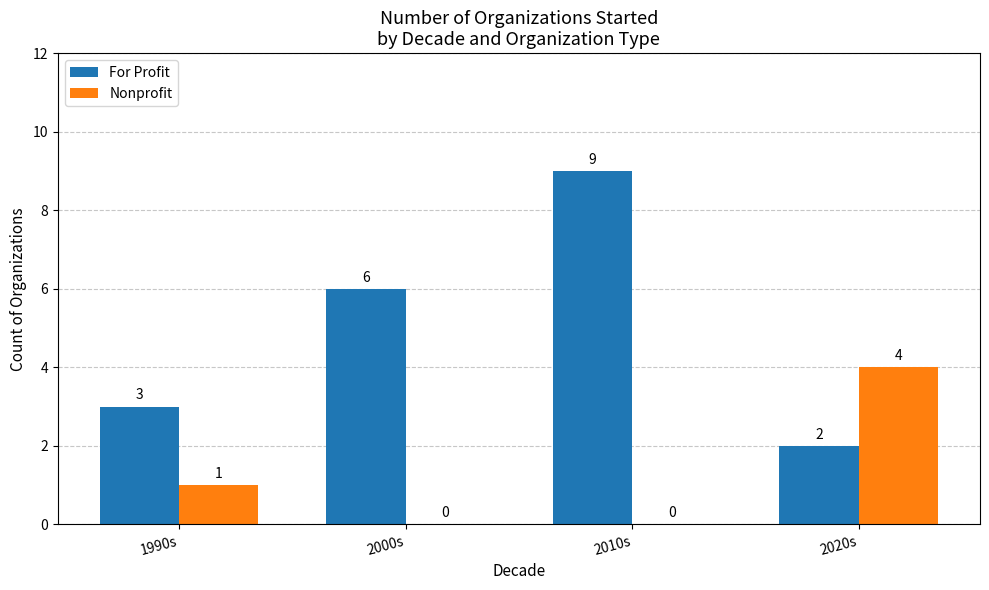

What is the spread (max minus min) of values at 1990s?

2